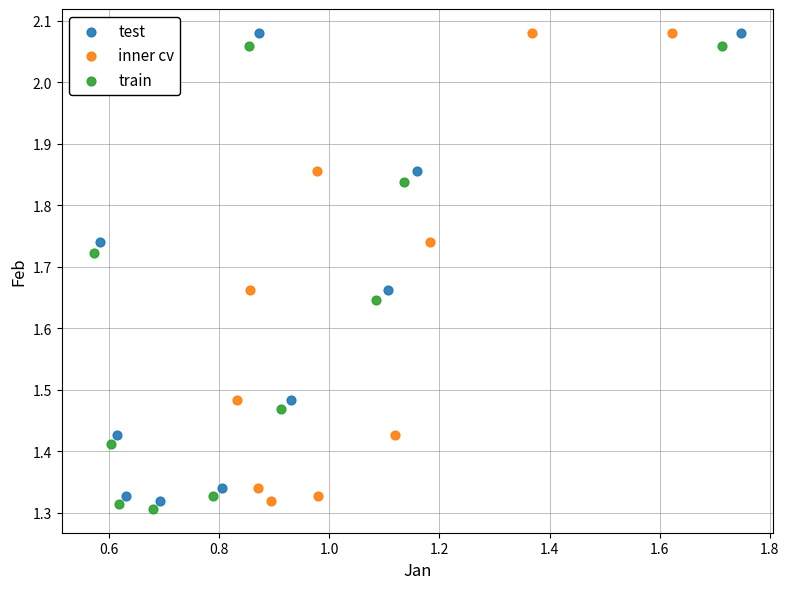

Which series reaches the minimum Y coordinate?

train